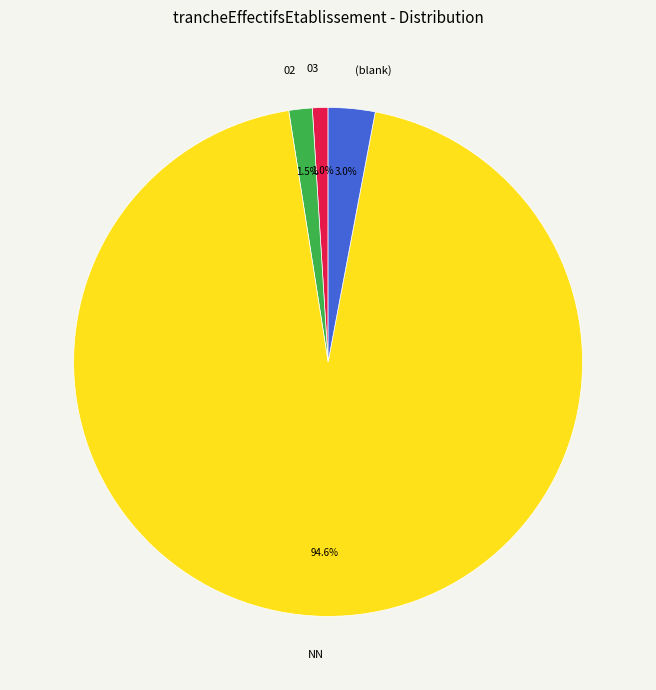

Approximately how many times larger is the value at (blank) compared to 02?

2.0